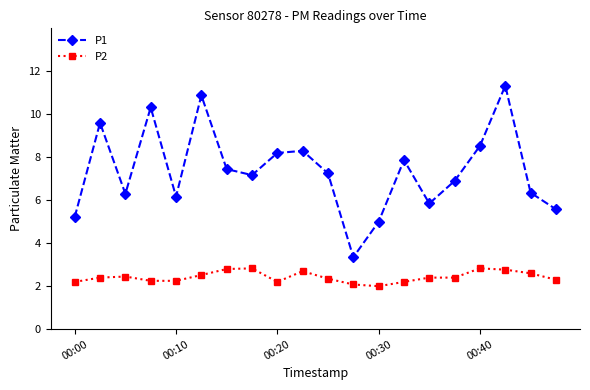

What are all the series names shown in the legend?

P1, P2